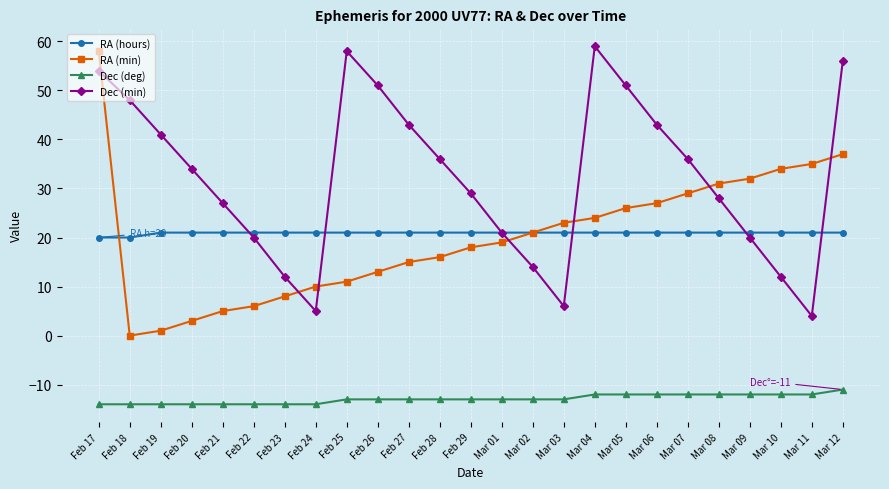

Which series has the largest range (max minus min)?

RA (min)